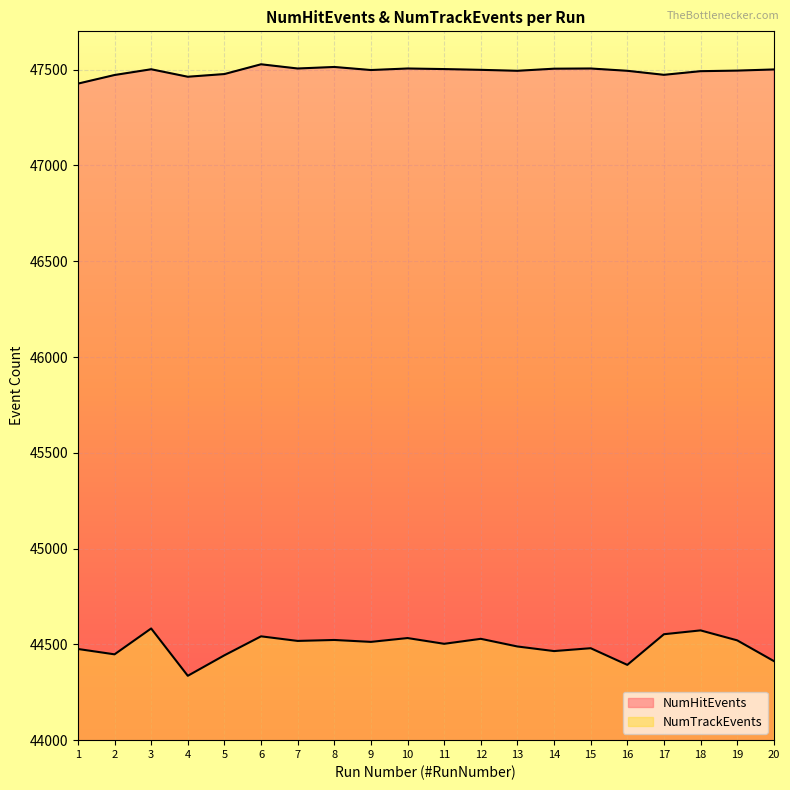

Between 14 and 20, which series saw the biggest shift?

NumTrackEvents